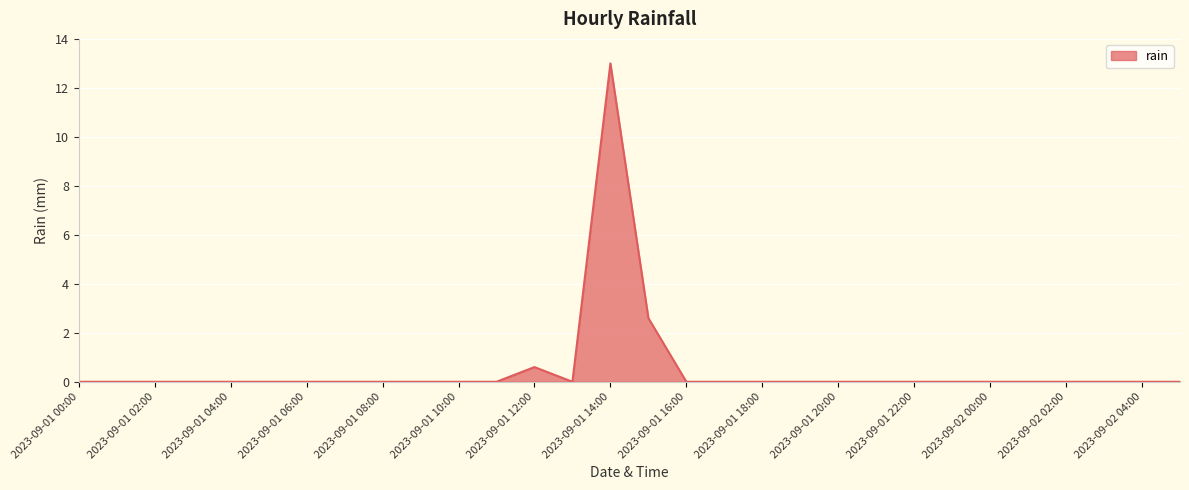

What is the difference between the maximum and minimum values?

13.0